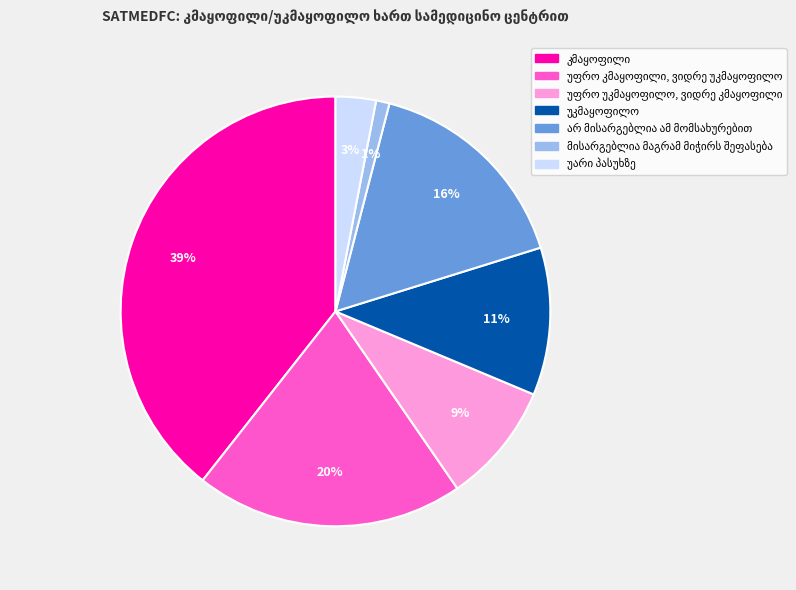

Is there a majority slice in this chart?

No